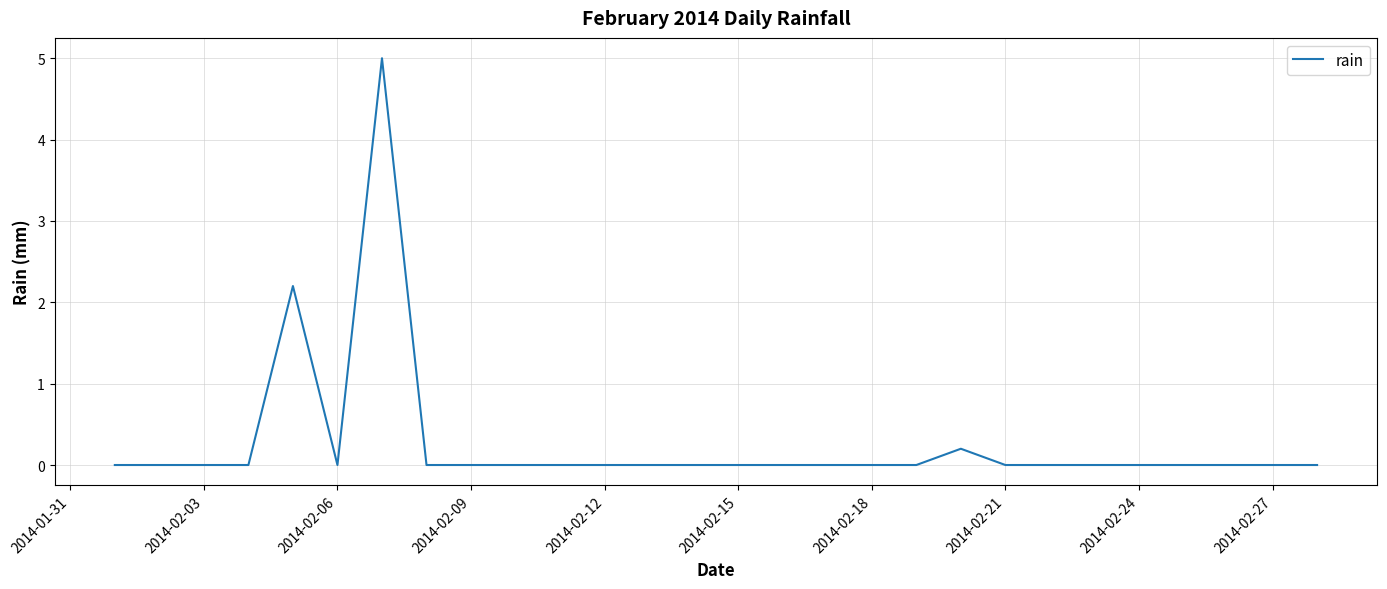

What is the maximum value shown in the chart?

5.0